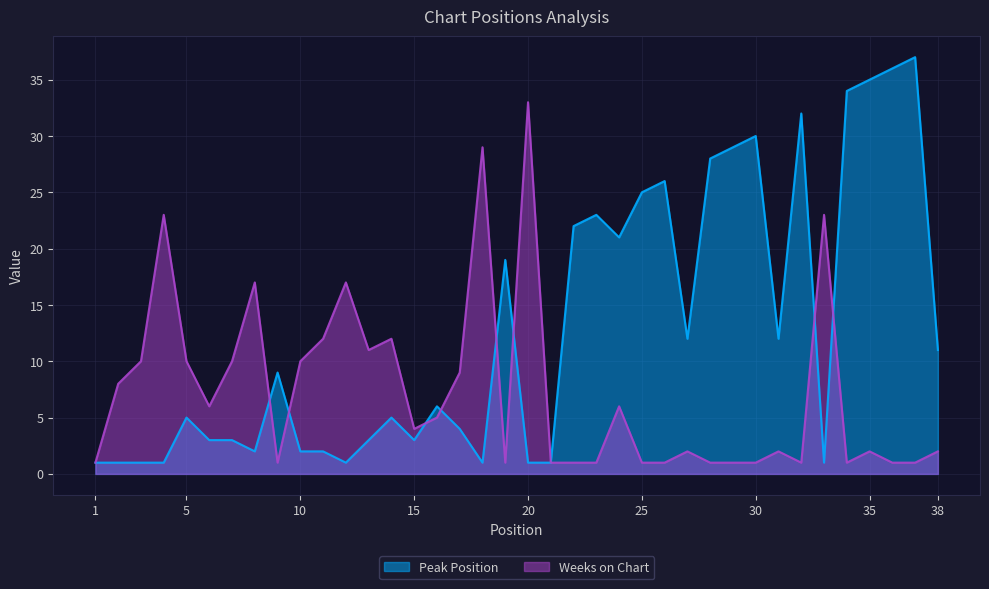

Does the chart display data point markers on the line(s)?

No